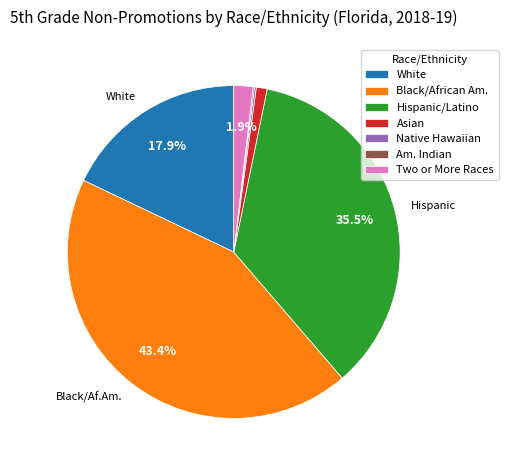

Does any single category account for the majority?

No